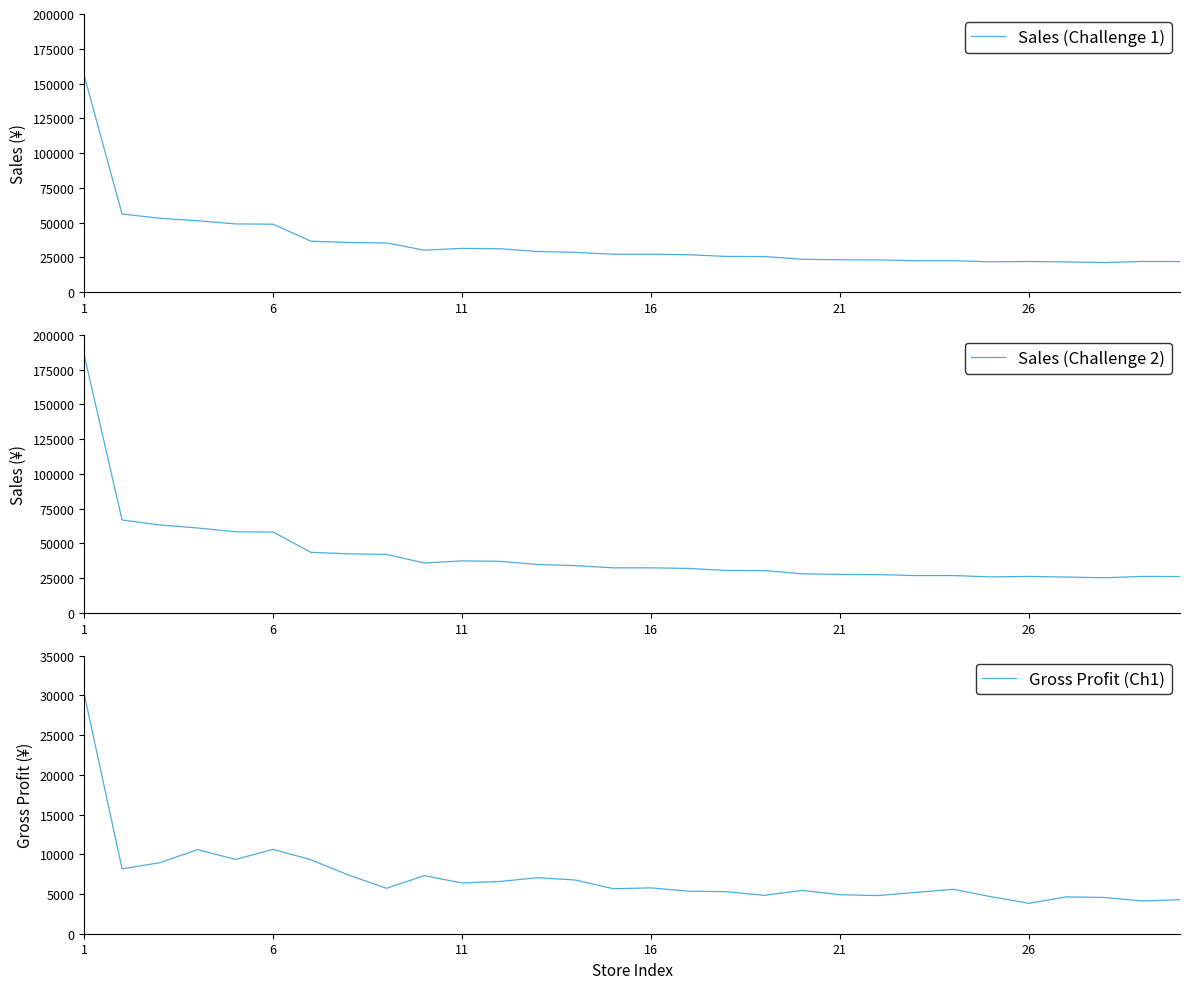

What is the total value across all series at 6?

131138.9